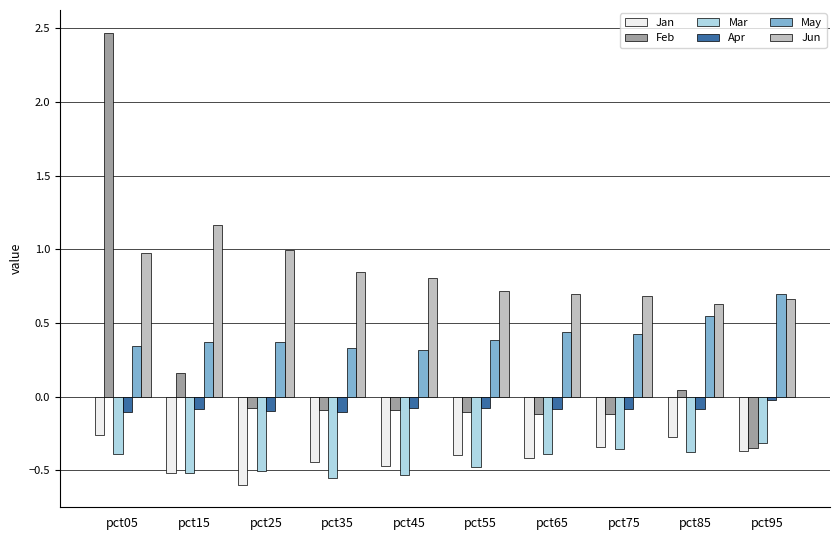

Is it true that Jan equals -0.4 at pct95?

True